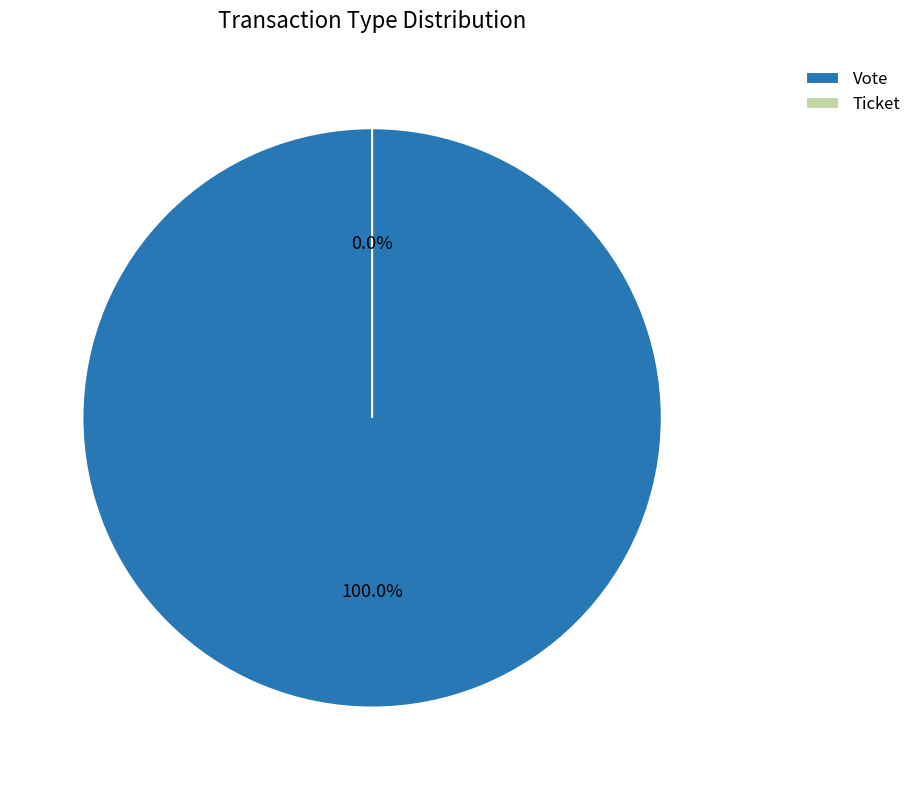

What is the largest slice in the pie chart?

Vote